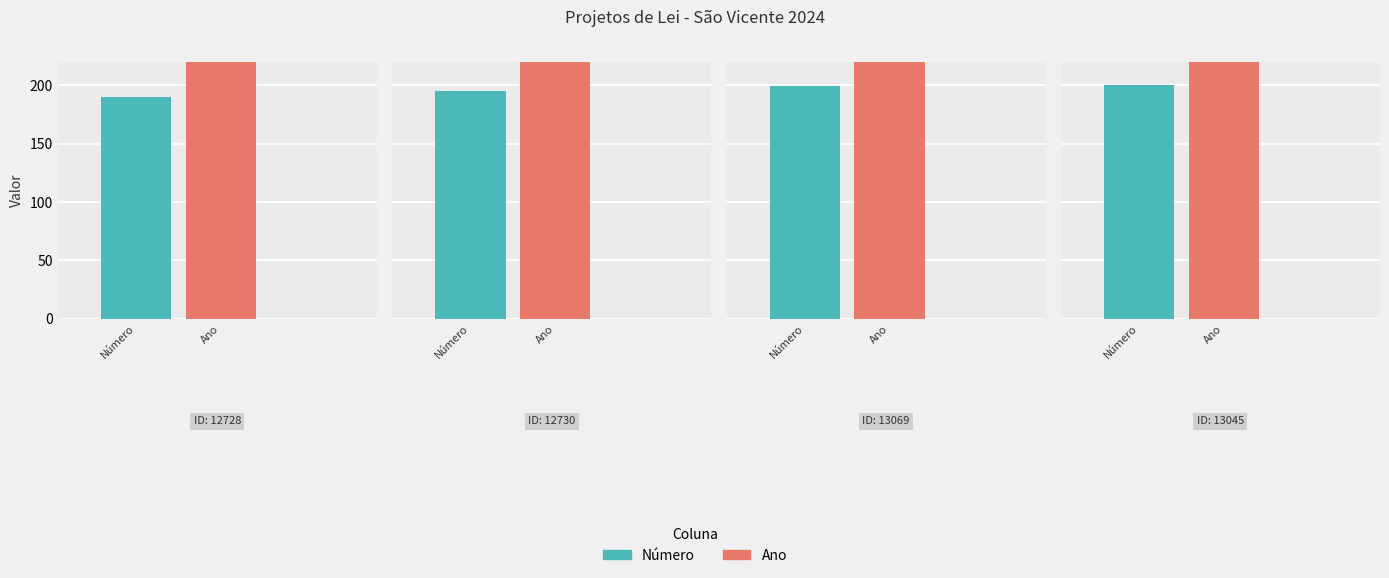

Reading right to left, what are all the values shown in this chart?

Número: 13045=200	13069=199	12730=195	12728=190
Ano: 13045=2024	13069=2024	12730=2024	12728=2024